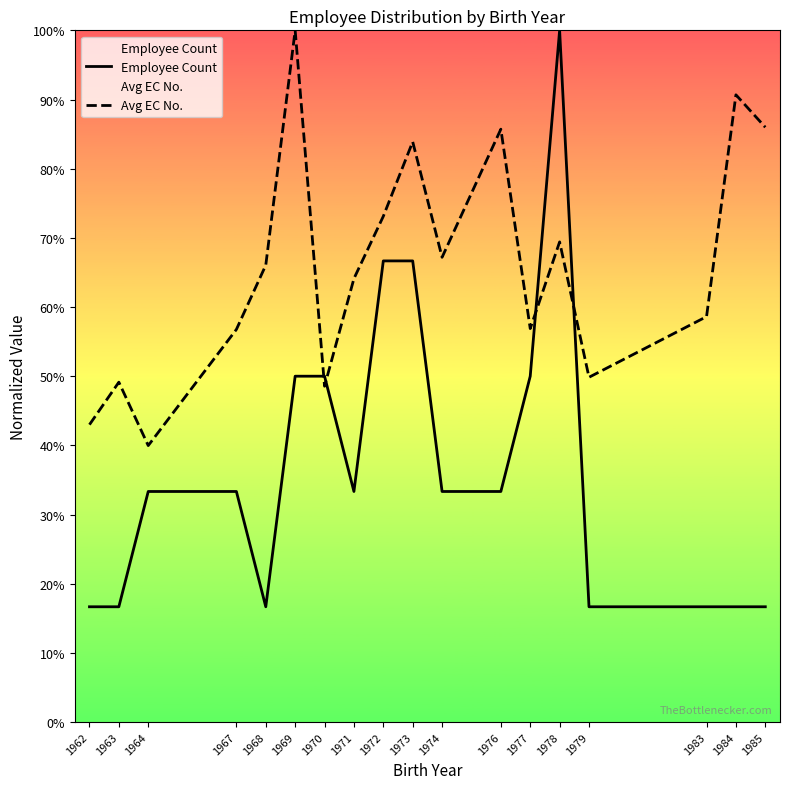

The value of Avg EC No. at 1967 is 0.6. True or false?

True